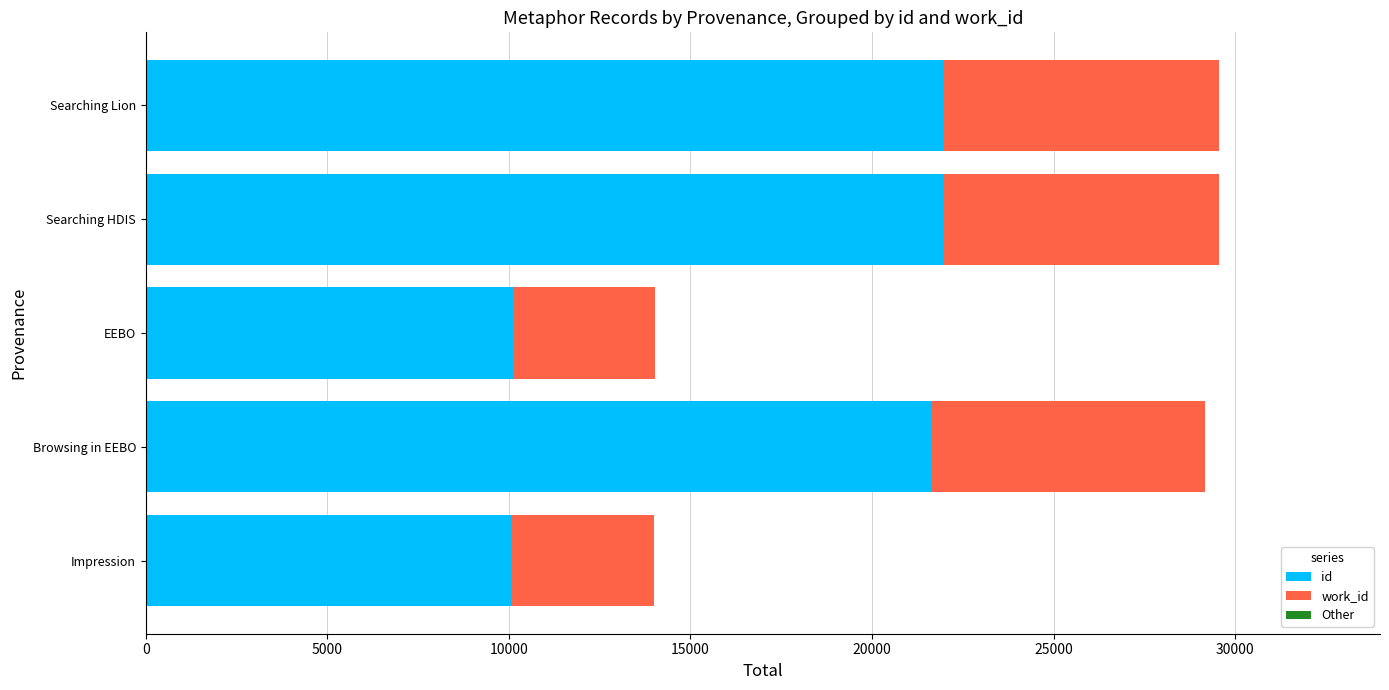

Read the id value at EEBO, to the nearest 10.

10110